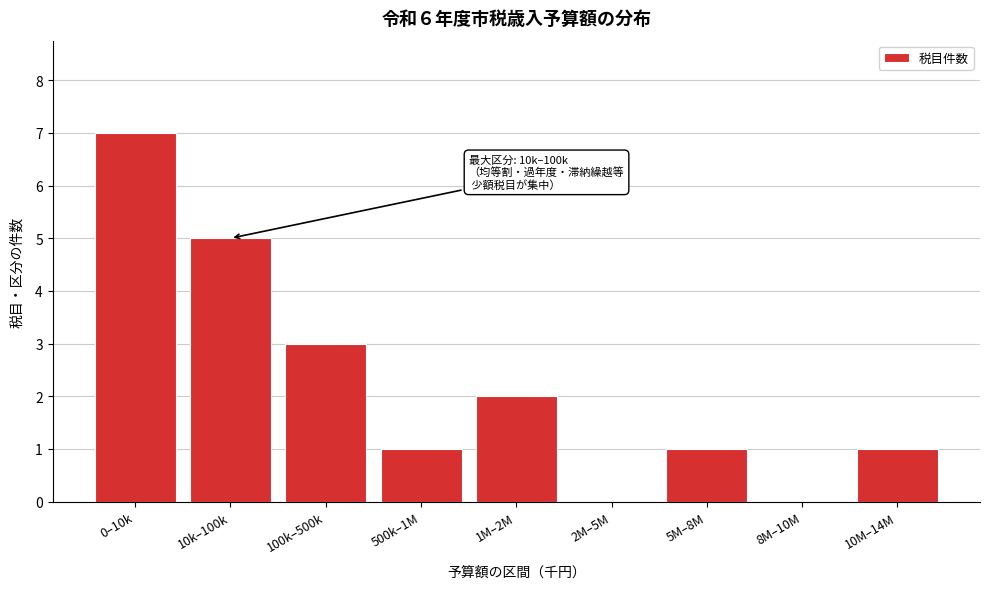

Reading left to right, extract all data points from this chart.

0–10k=7	10k–100k=5	100k–500k=3	500k–1M=1	1M–2M=2	2M–5M=0	5M–8M=1	8M–10M=0	10M–14M=1